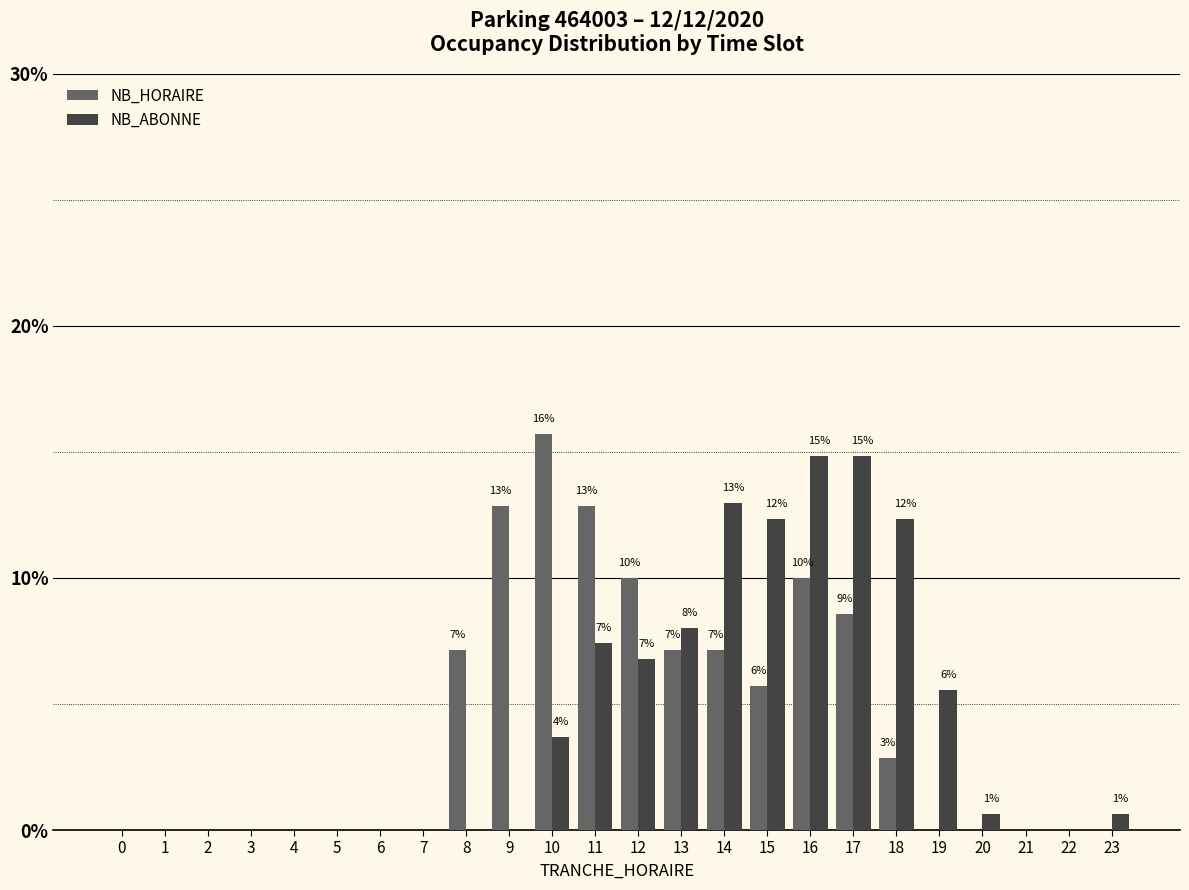

Is the value of NB_ABONNE at 6 greater than the value of NB_HORAIRE at 17?

No